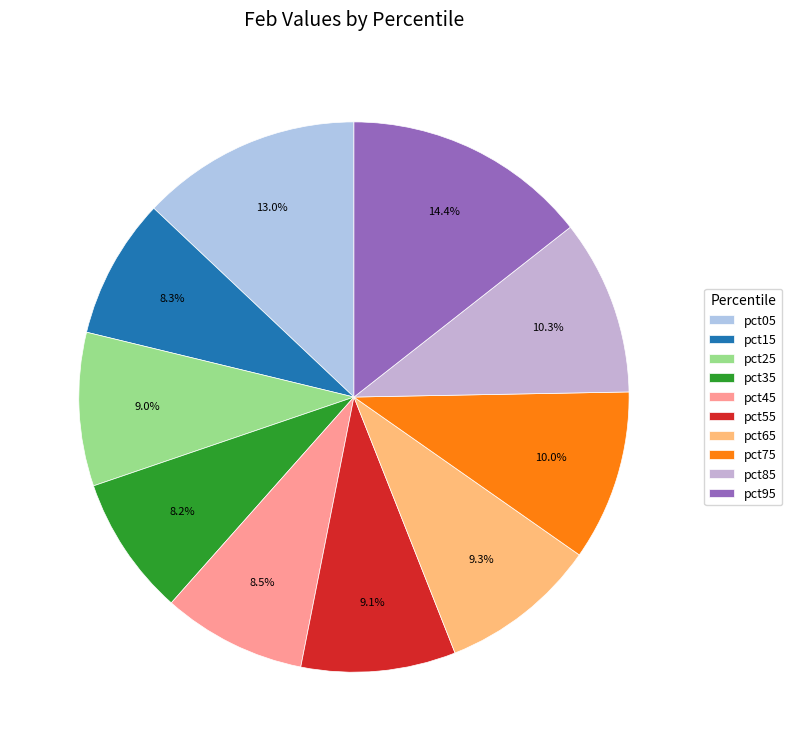

How much of the chart is everything except pct25?

91.0%